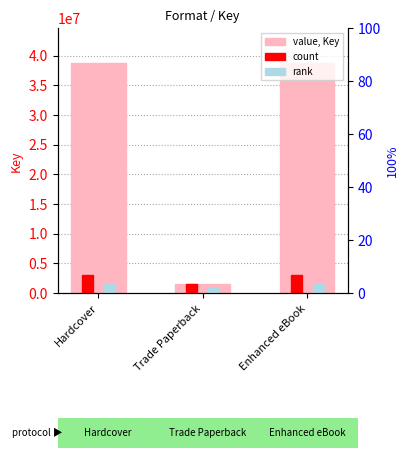

Reading right to left, what are all the values shown in this chart?

value, Key: 38820937.0	1568025.0	38820937.0
count: 3105675.0	1552837.5	3105675.0
rank: 1552837.5	776418.7	1552837.5